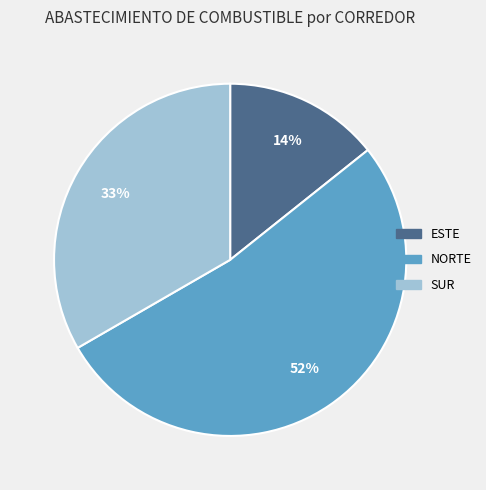

Which slice is the largest?

NORTE